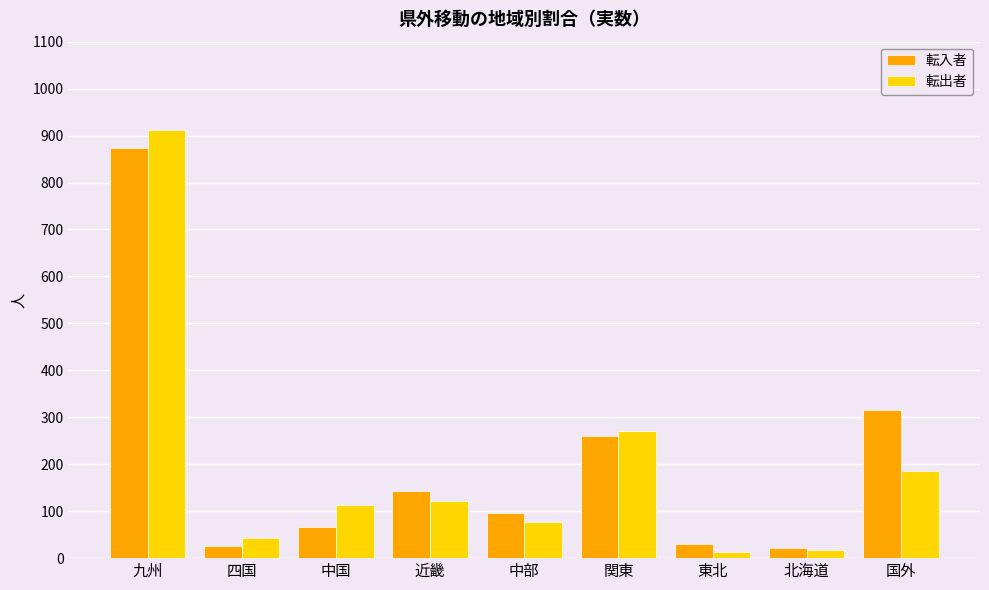

Which category has the highest value in the 転出者 series?

九州